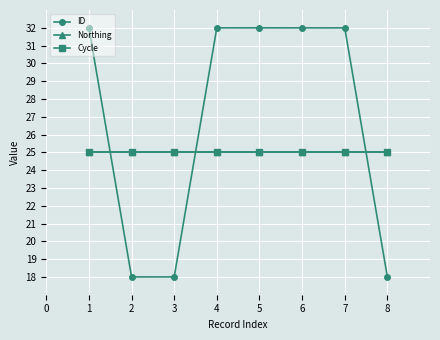

What is the value of the Cycle point at the 8th from the left?

25.0